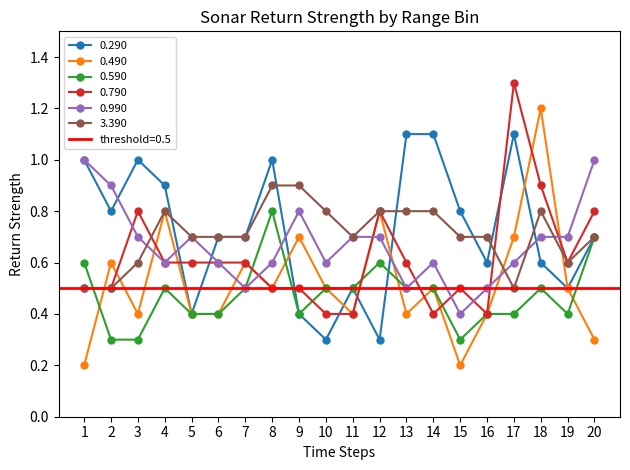

The 0.490 series shows 0.7 at 9. True or false?

True